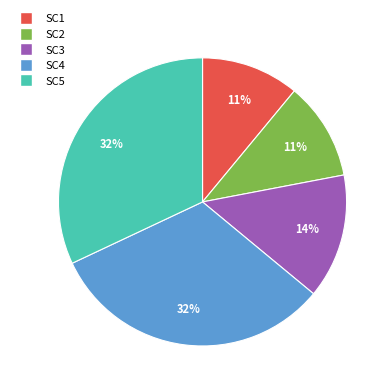

How many slices are in this pie chart?

5